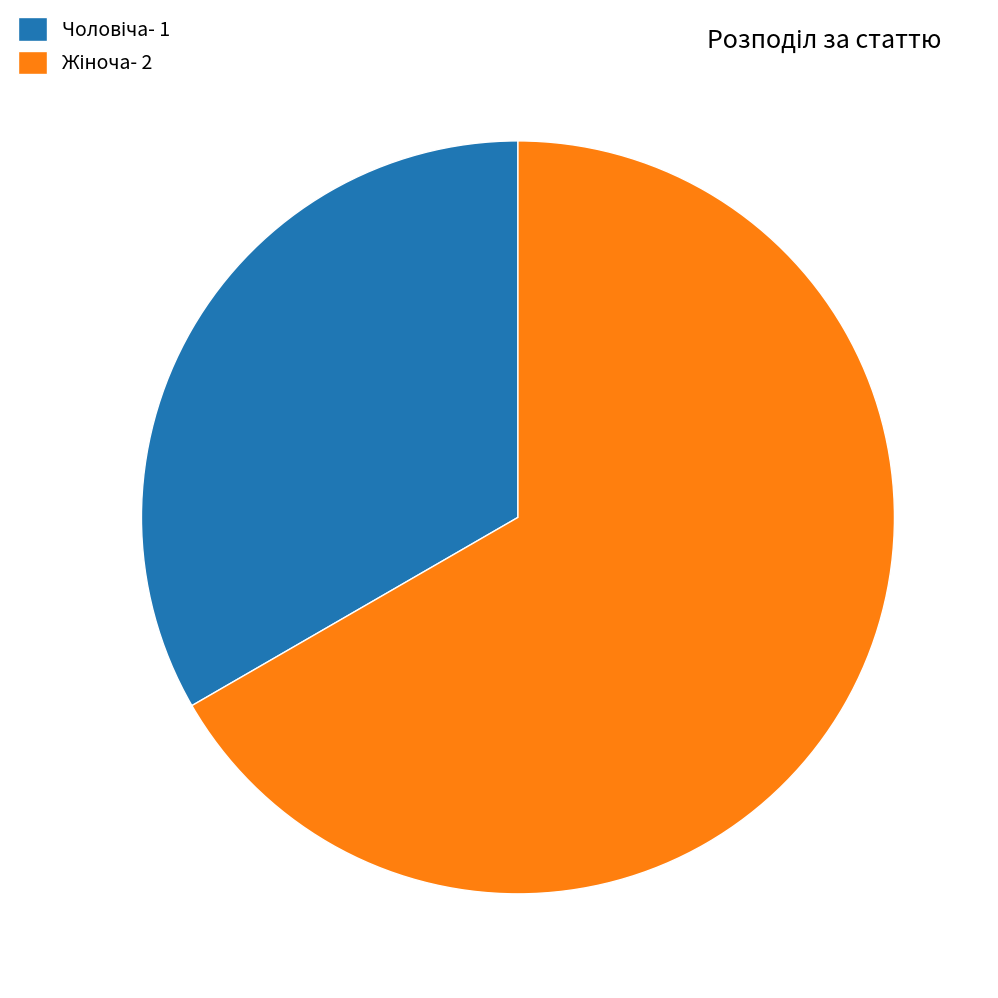

Is there a majority slice in this chart?

Yes